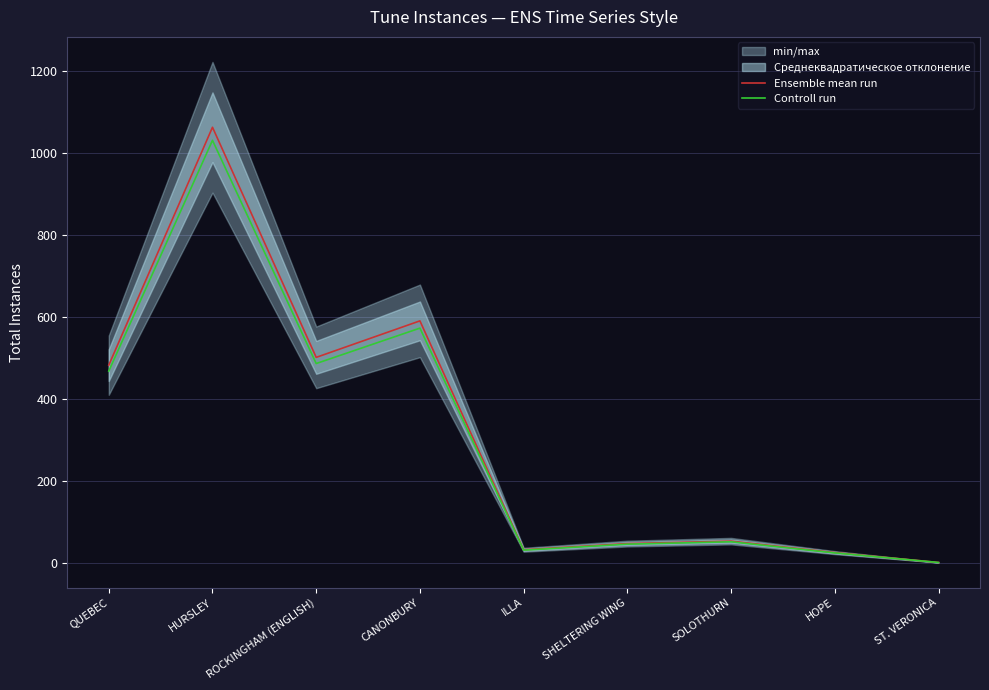

List the series in order of their peak value, highest first.

Ensemble mean run, Controll run